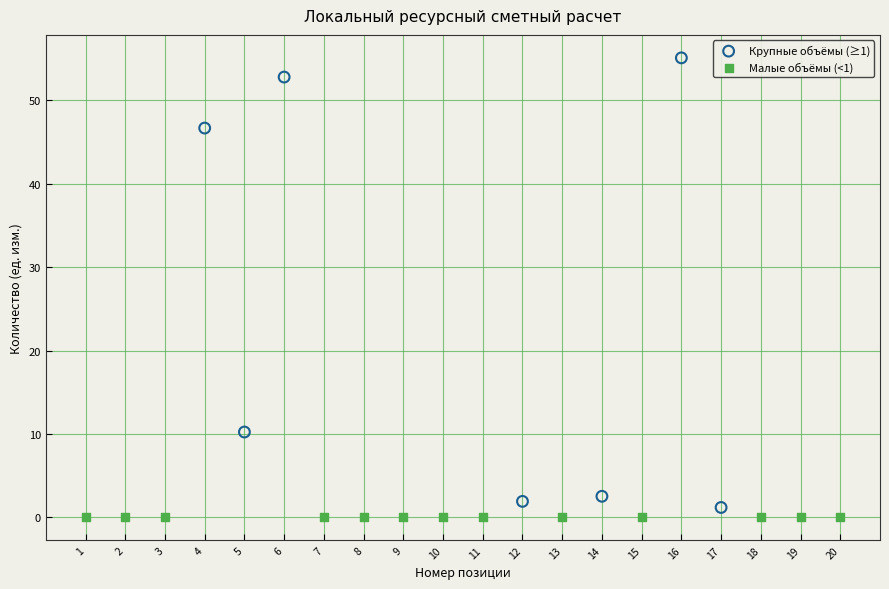

Which series reaches the maximum Y coordinate?

Крупные объёмы (≥1)